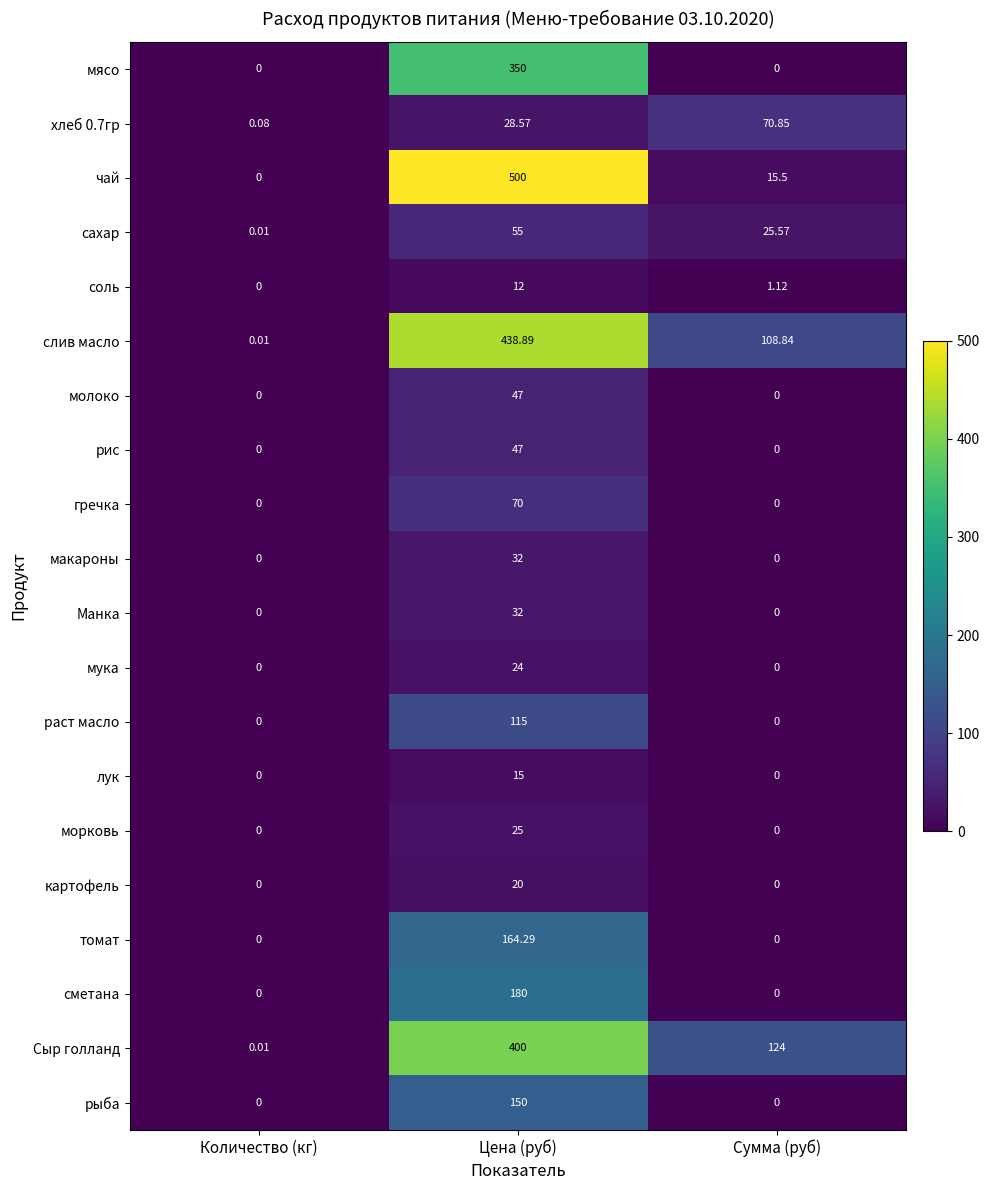

Which category has the highest value across all series?

Цена (руб)